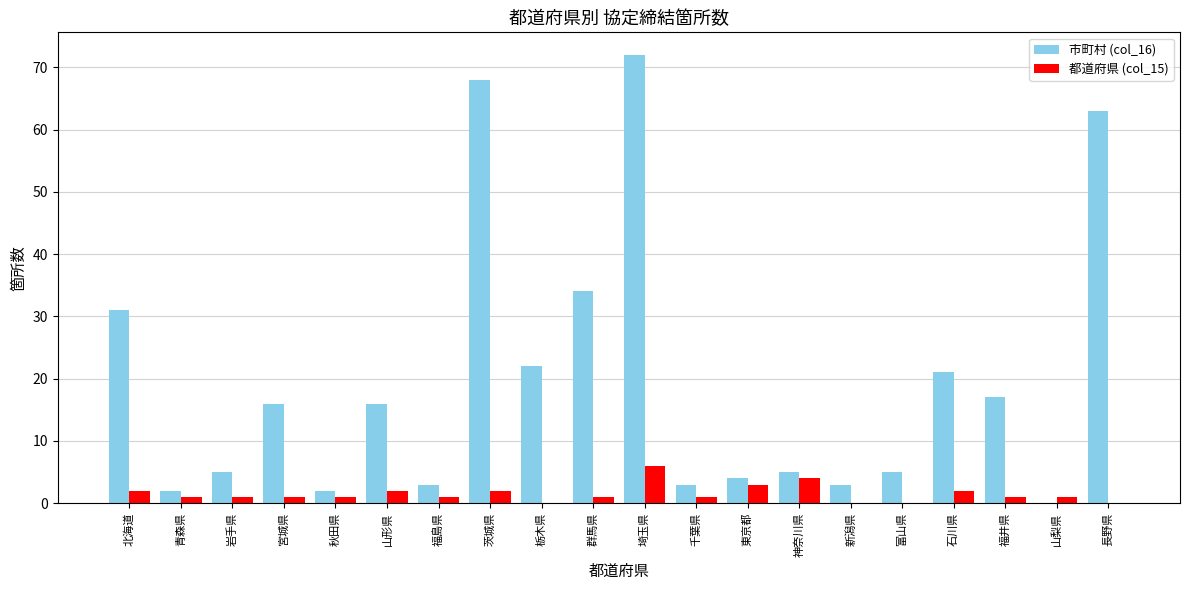

What is the sum of all 都道府県 (col_15) values?

30